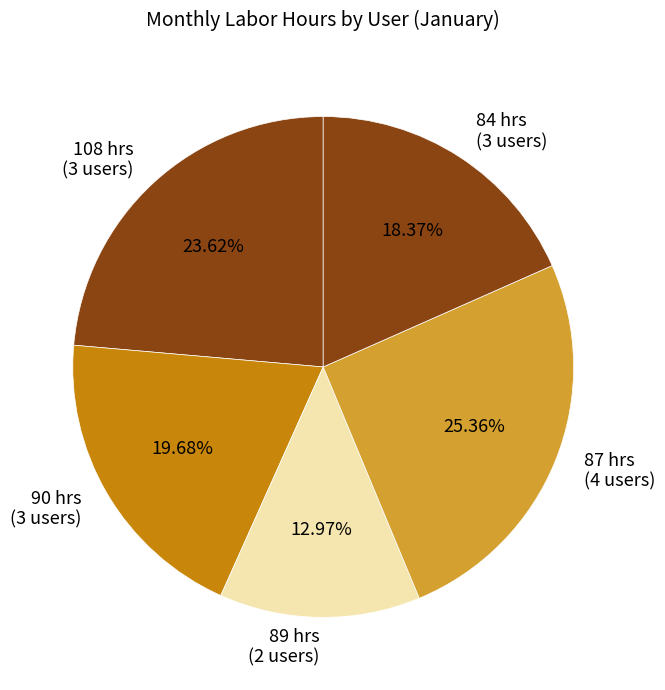

How many slices are in this pie chart?

5